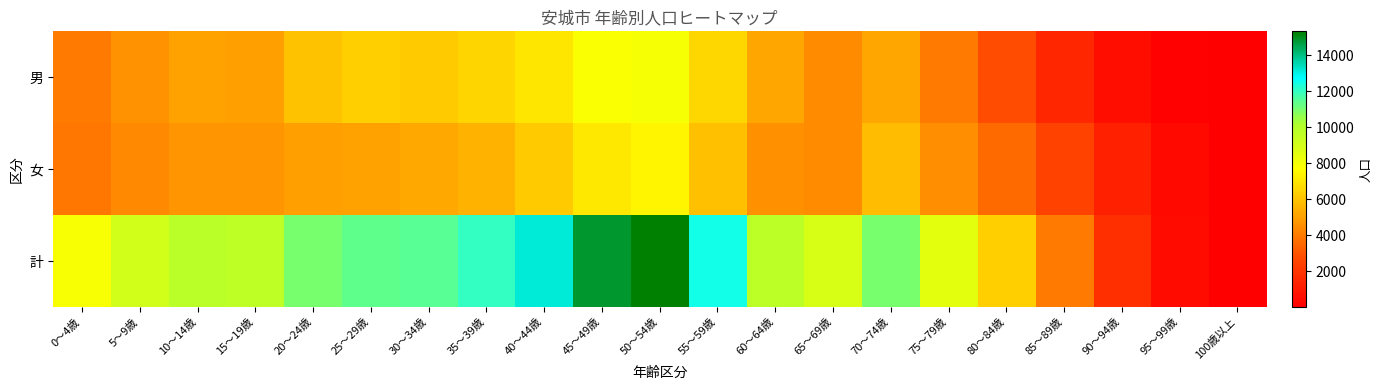

What is the total value across all series at 45～49歳?

29684